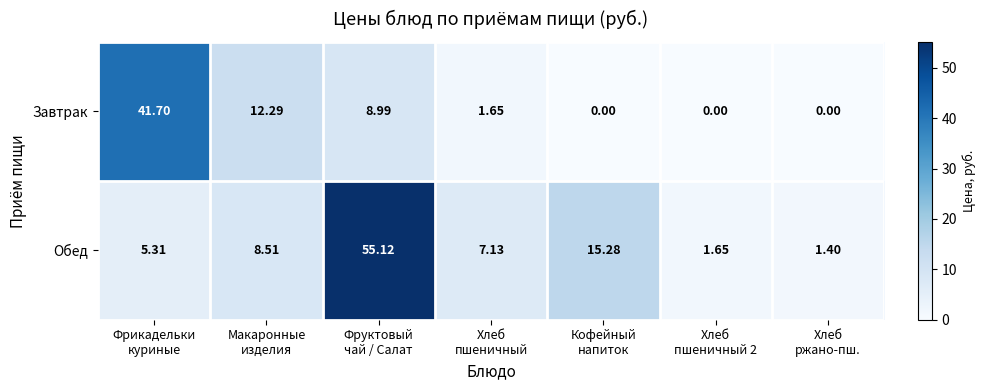

Rank the series at Хлеб
пшеничный 2 from lowest to highest value.

Завтрак, Обед